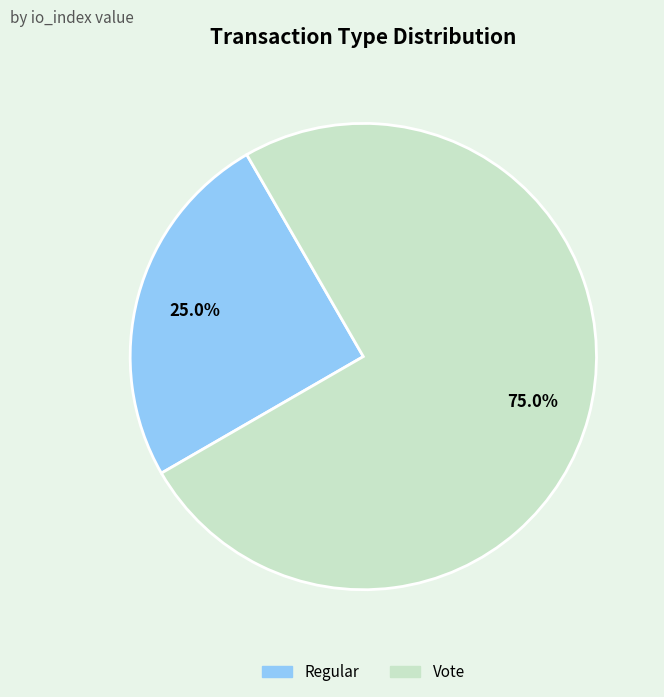

Which category has the biggest portion of the pie?

Vote